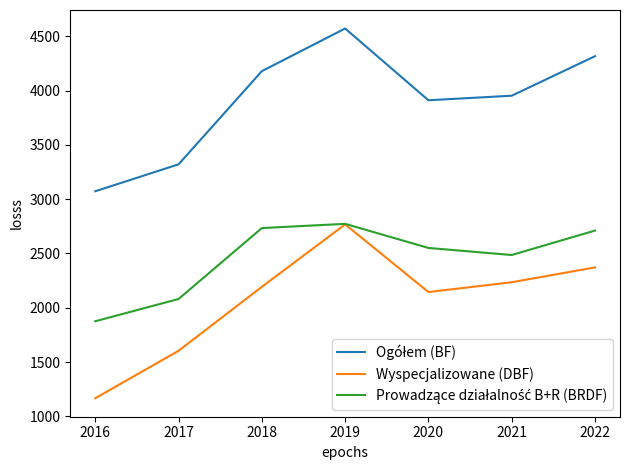

Which series has the largest range (max minus min)?

Wyspecjalizowane (DBF)